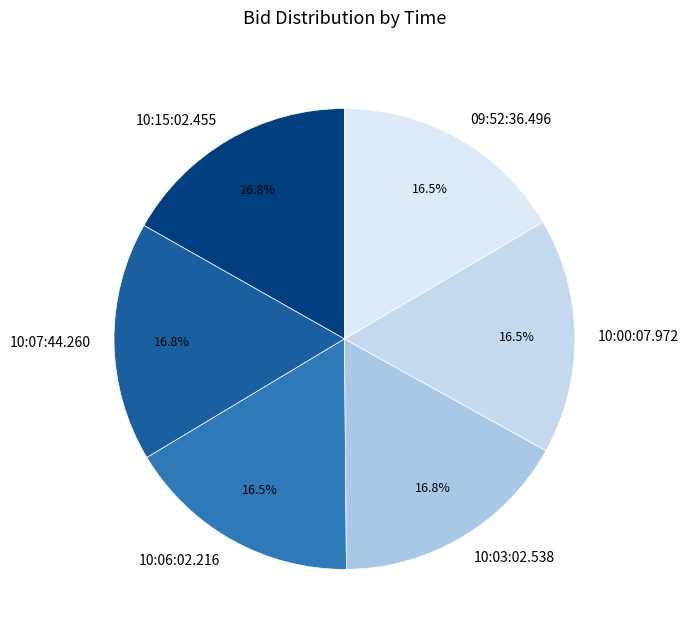

Combined, do 10:03:02.538 and 10:15:02.455 account for over 50%?

No